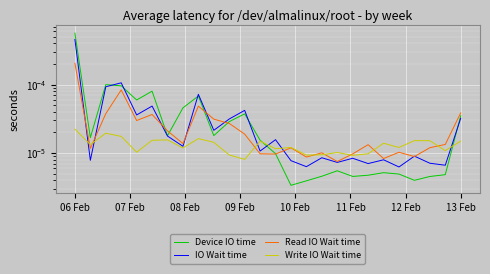

True or false: Device IO time has a value of 0.0 at 12.

True